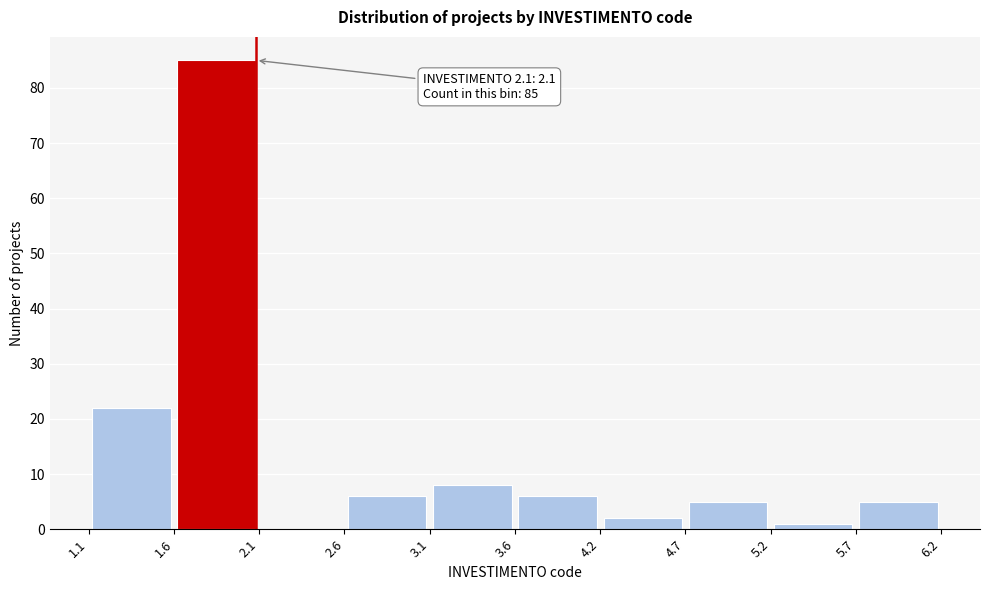

Over which range of the x-axis is the bar tallest?

1.6 to 2.1